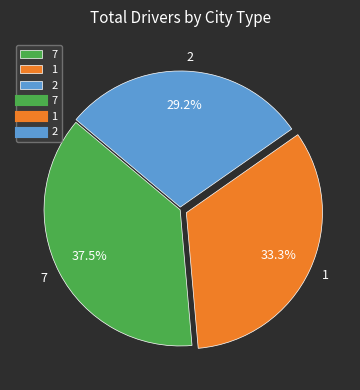

Rank the categories by value from highest to lowest.

7, 1, 2